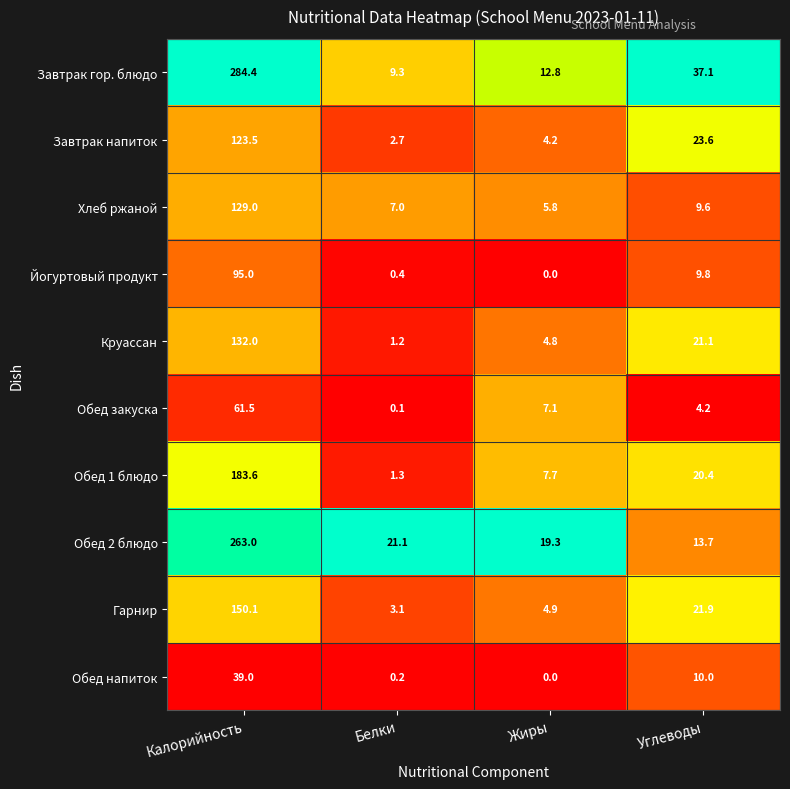

At which category is the sum across all series the highest?

Калорийность